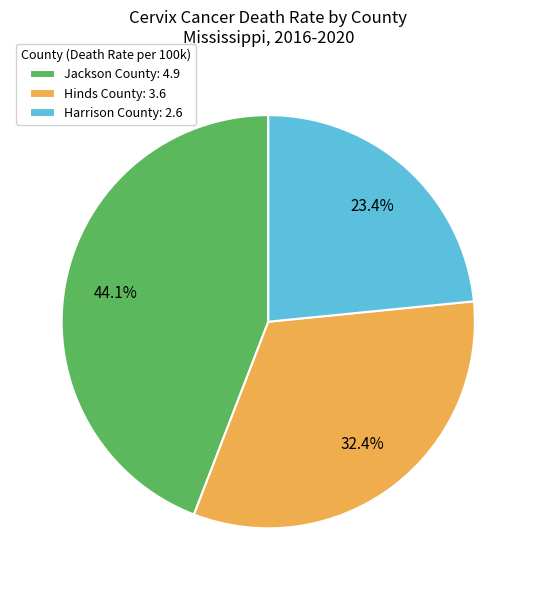

What portion of the pie excludes Jackson County?

55.9%